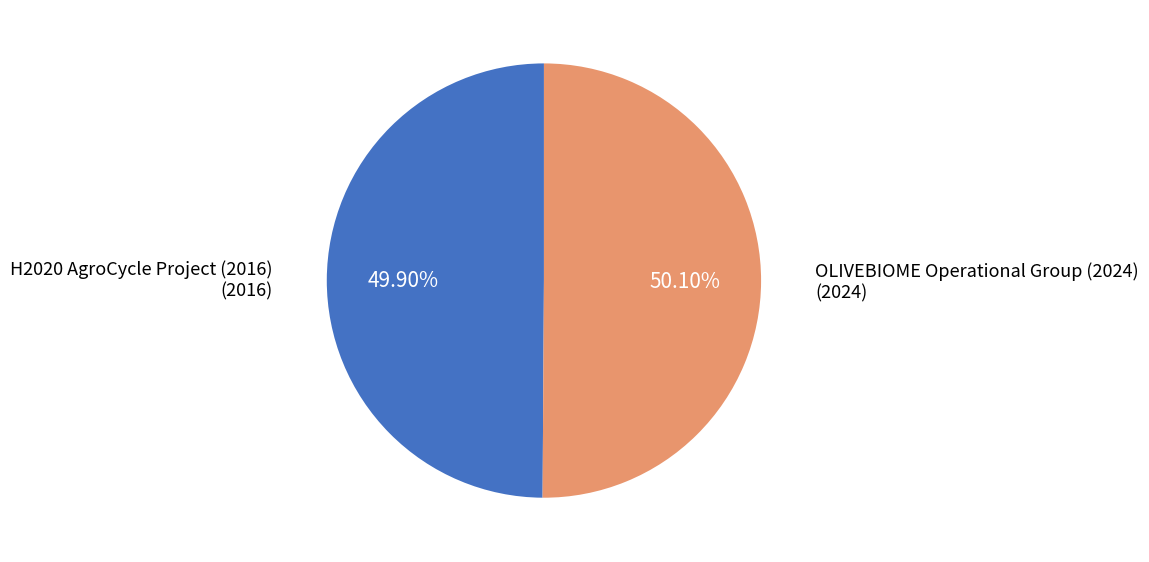

To the nearest percent, what is the average slice percentage?

50%